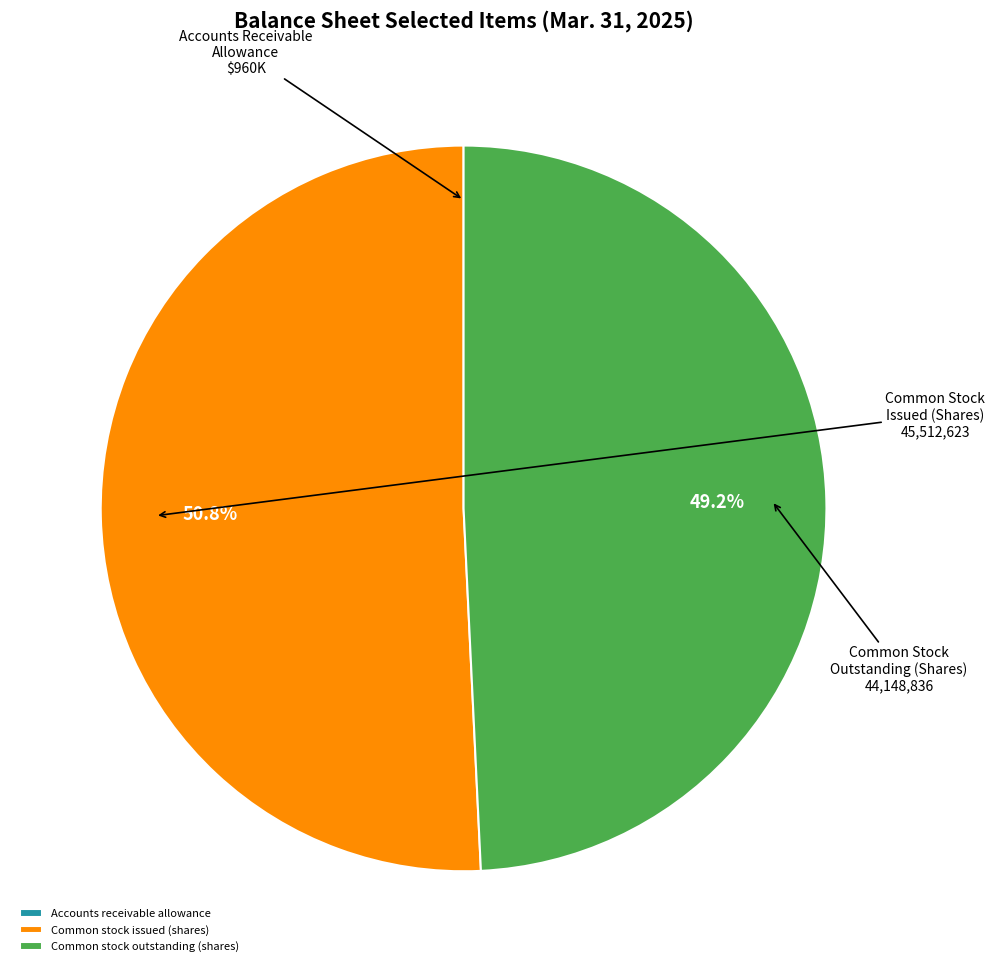

Which category has the biggest portion of the pie?

Common stock issued (shares)